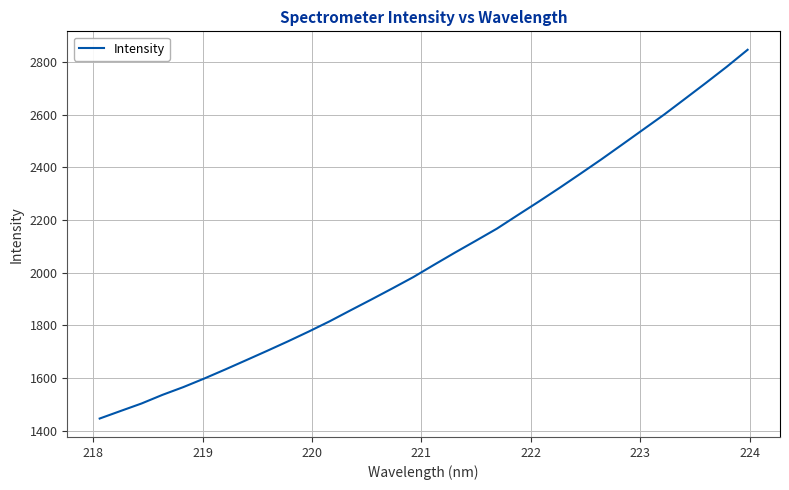

What is the difference between the maximum and minimum values?

1400.5